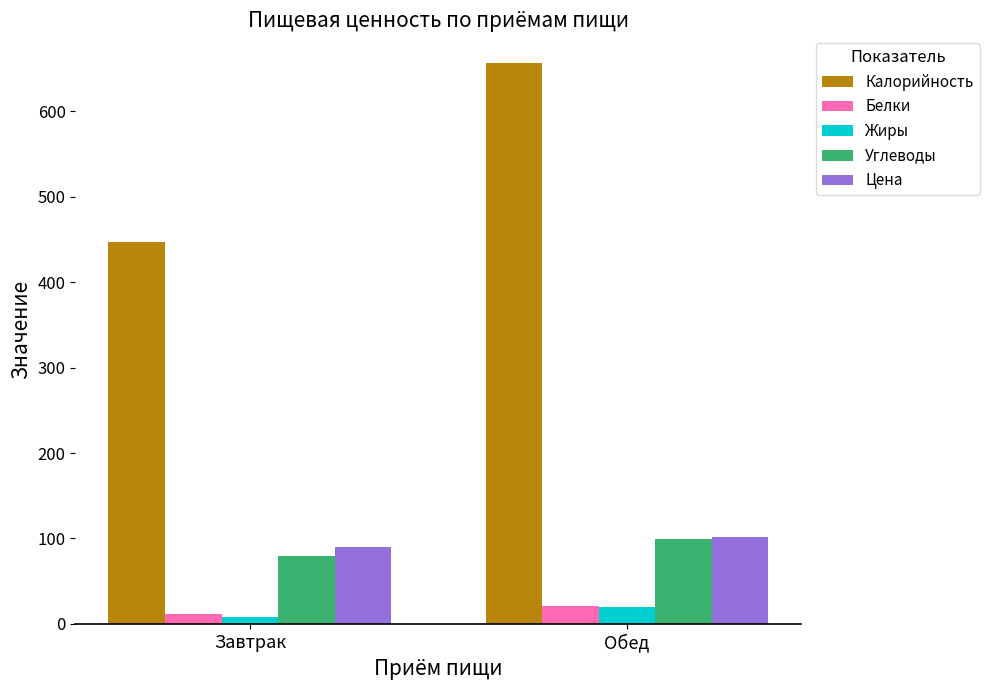

What is the minimum value shown in the chart?

8.3